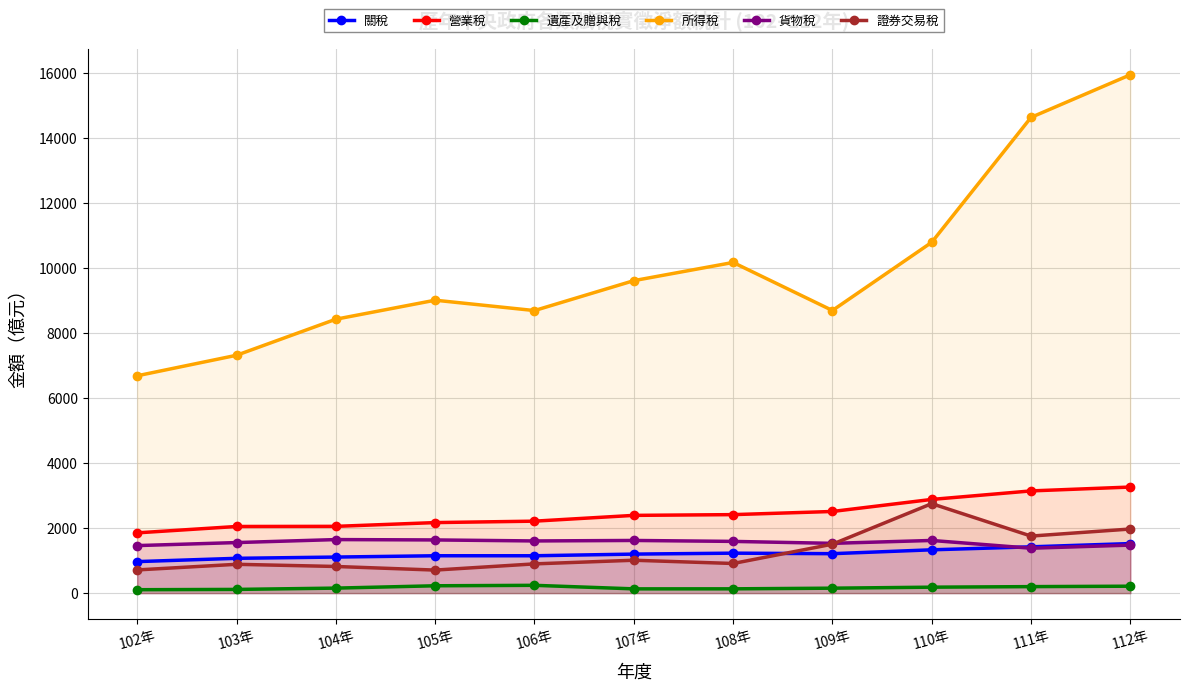

True or false: 營業稅 and 所得稅 cross at least once.

False